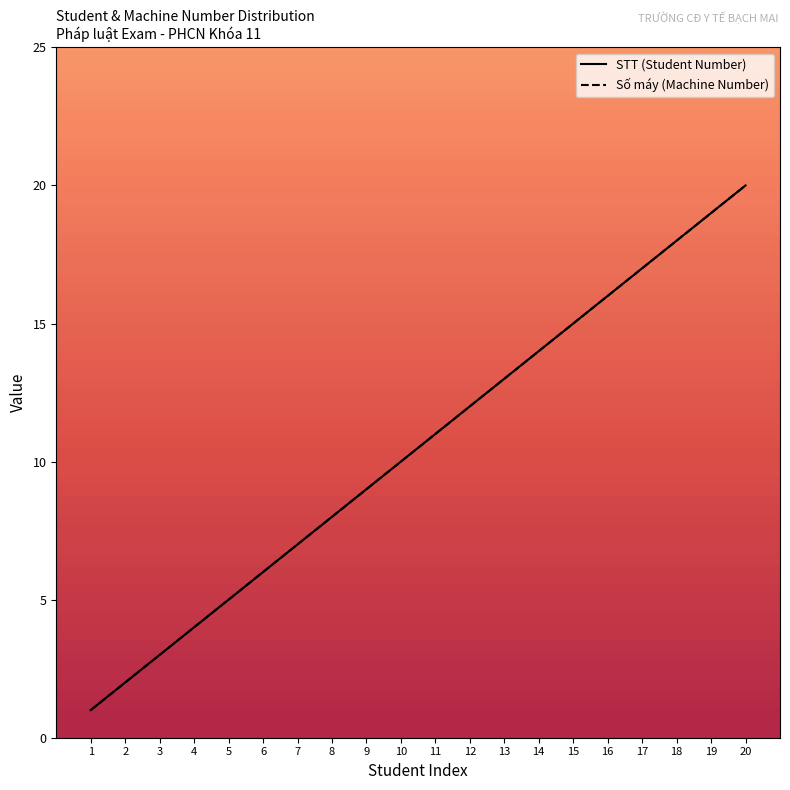

Rank the series by their maximum value, from highest to lowest.

STT (Student Number), Số máy (Machine Number)